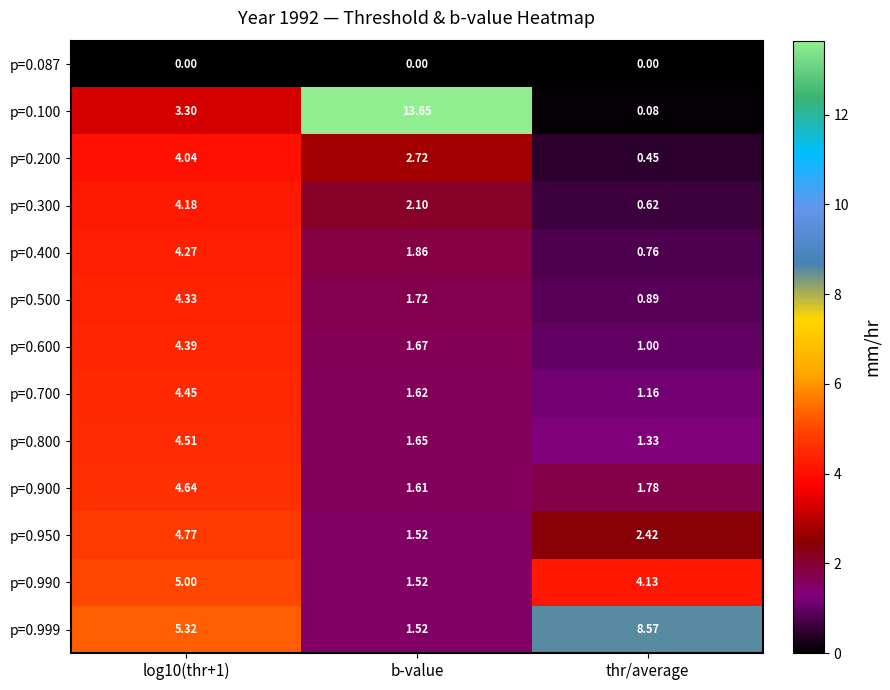

At which category does the chart reach its peak across all series?

b-value